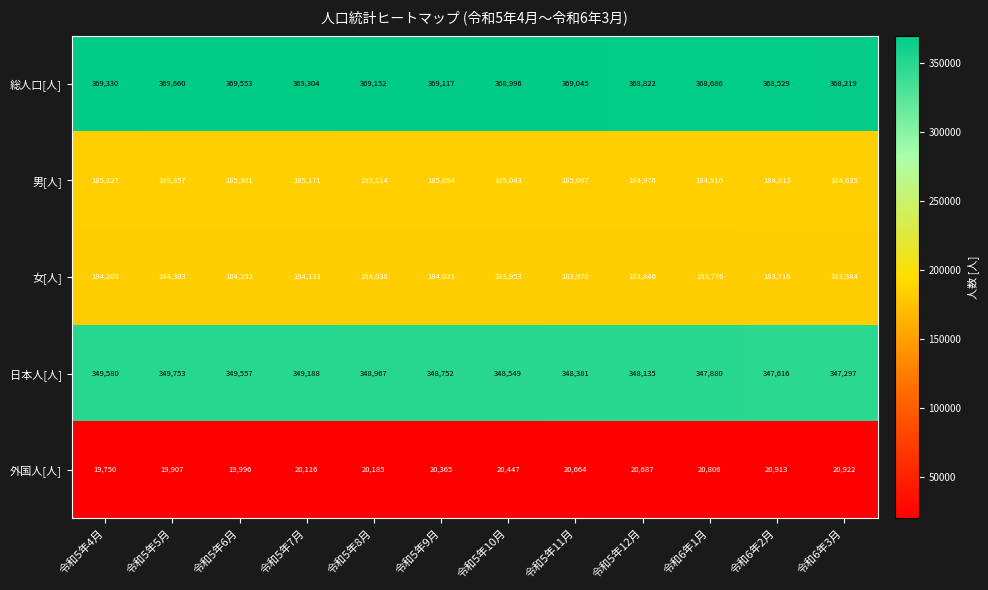

Which series has the largest range (max minus min)?

日本人[人]